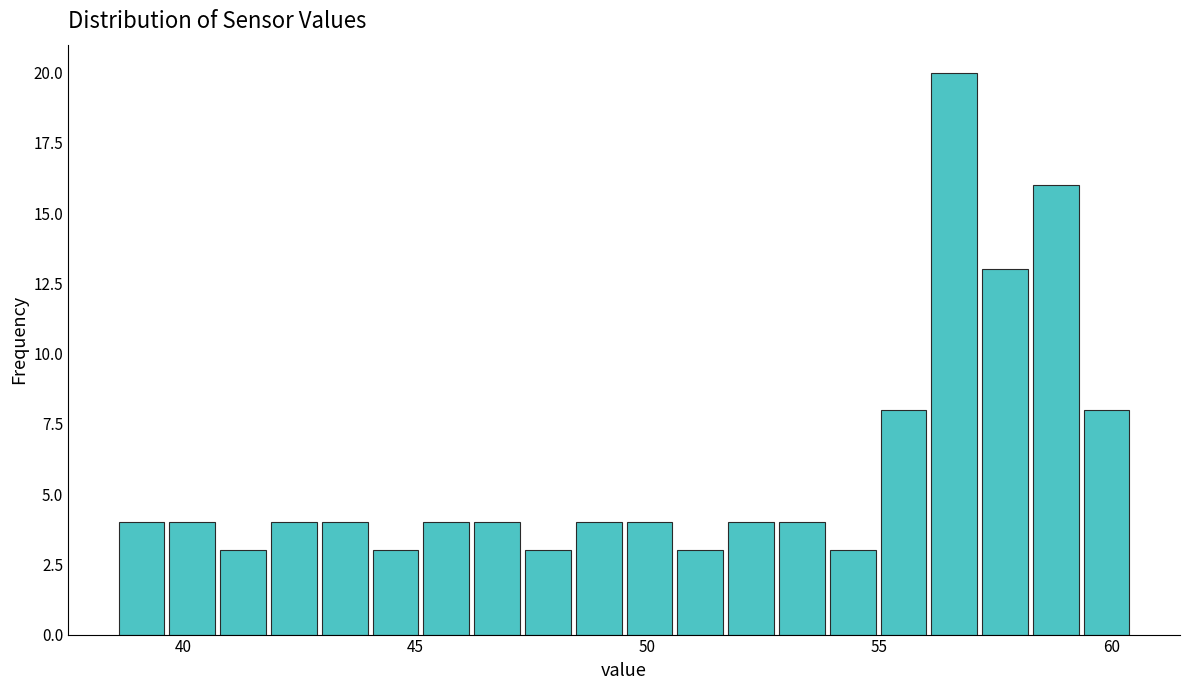

Around what value on the x-axis is the tallest bar? Give the approximate position of its centre, as read against the axis.

56.5